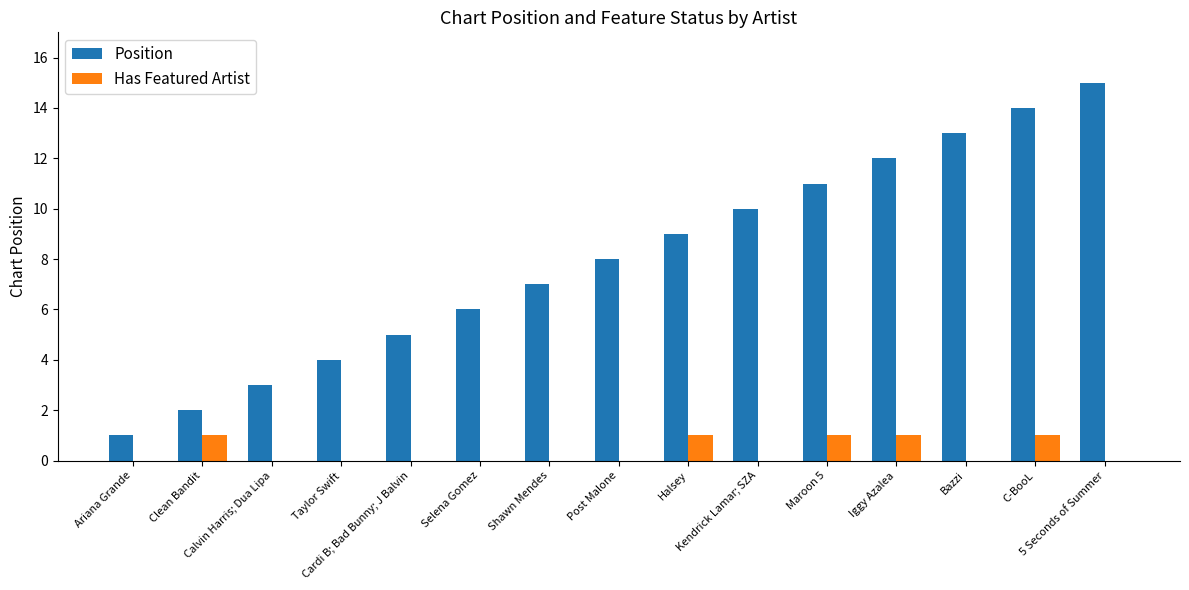

The value of Has Featured Artist at Shawn Mendes is 1. True or false?

False